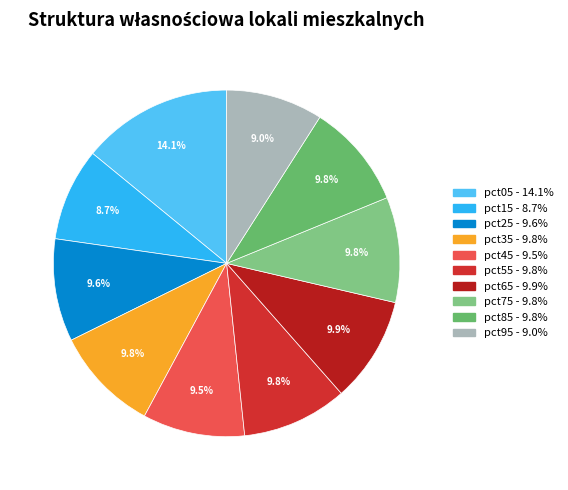

Between pct95 and pct55, which is larger?

pct55